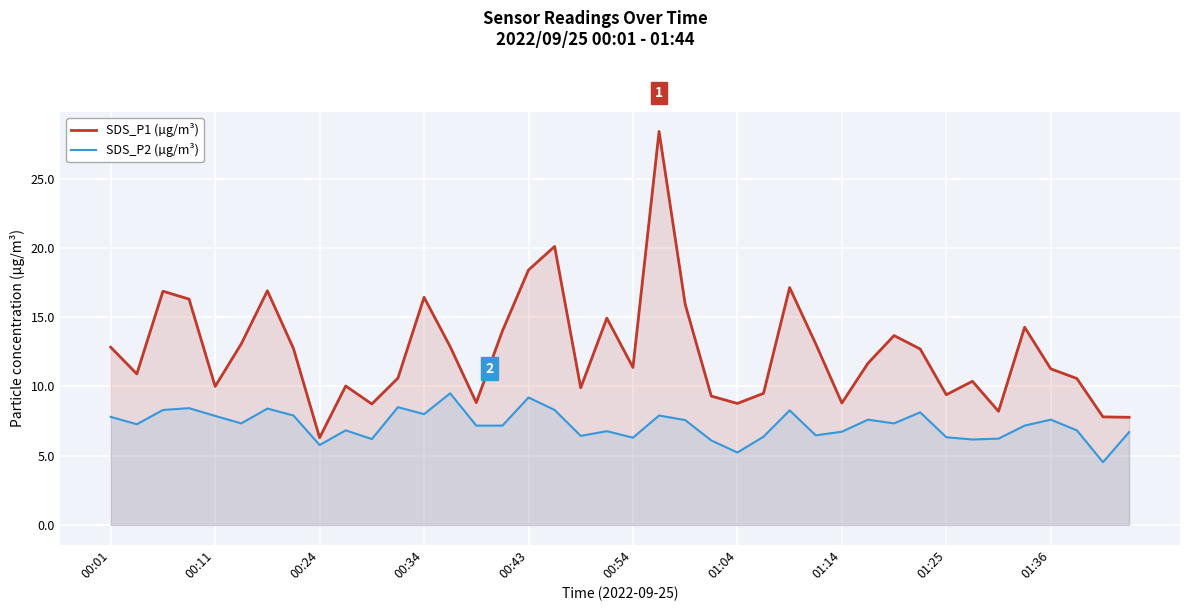

Between 00:11 and 00:43, which series saw the biggest shift?

SDS_P1 (µg/m³)